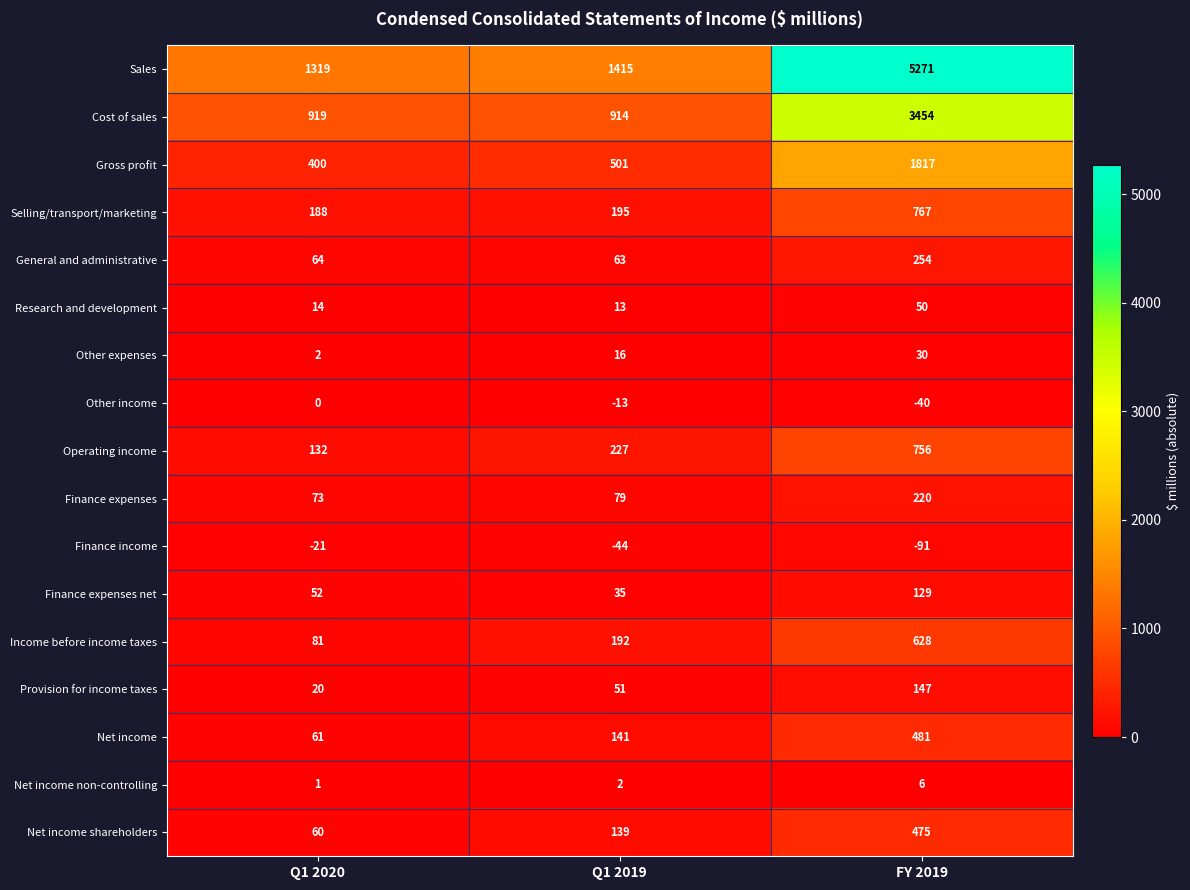

The value of Finance income at Q1 2020 is -6. True or false?

False